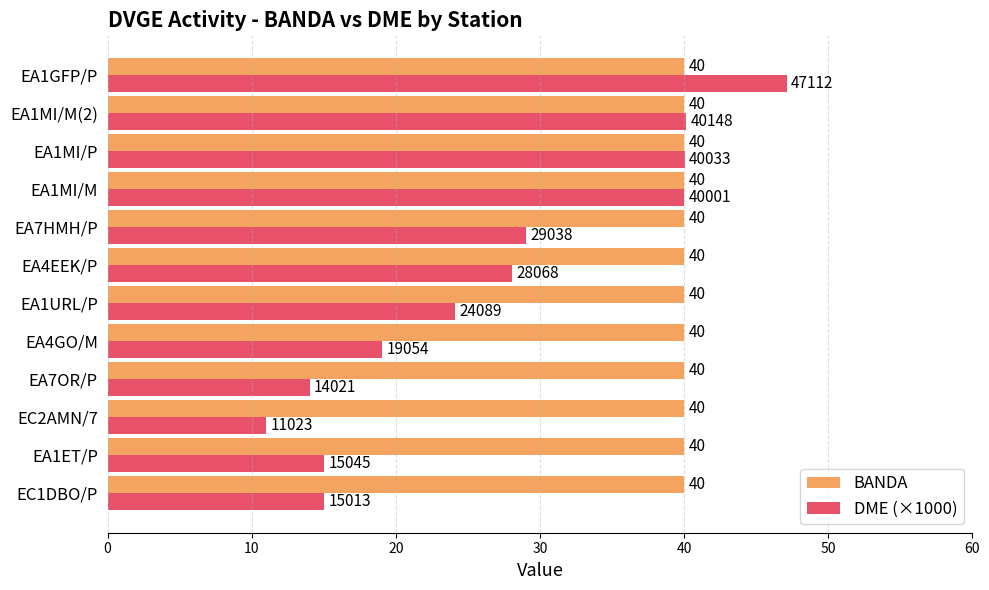

Is the value of DME (×1000) at EA7HMH/P greater than the value of BANDA at EA1MI/M?

No